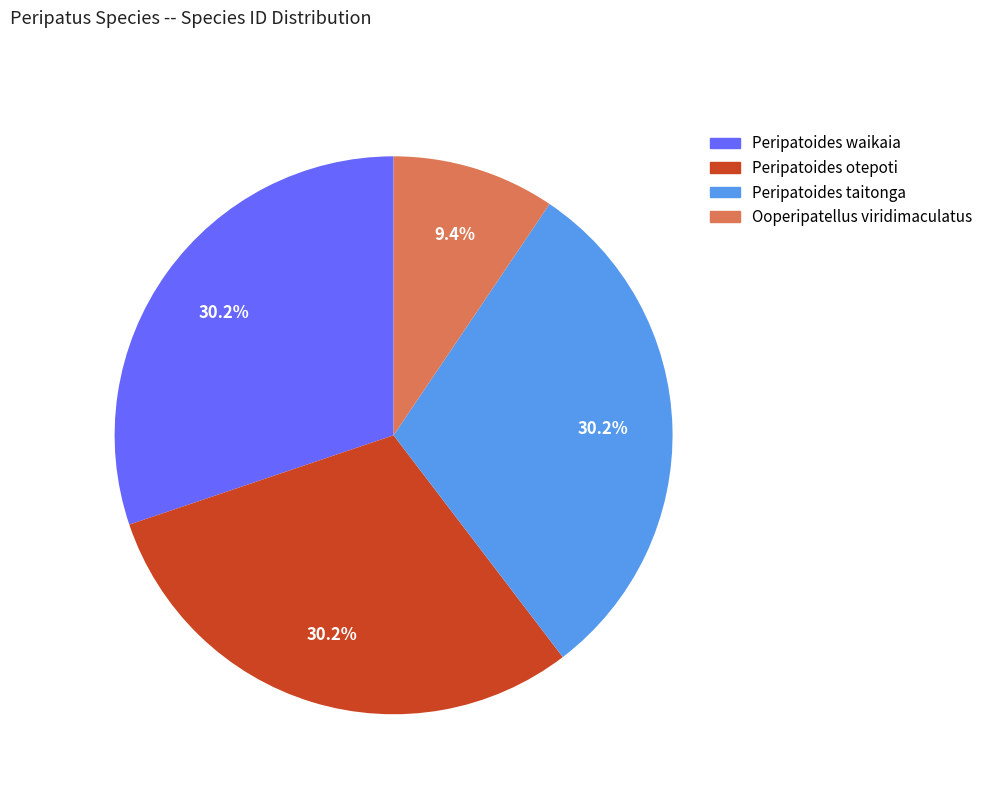

Do Peripatoides taitonga and Peripatoides otepoti together represent more than half of the pie?

Yes